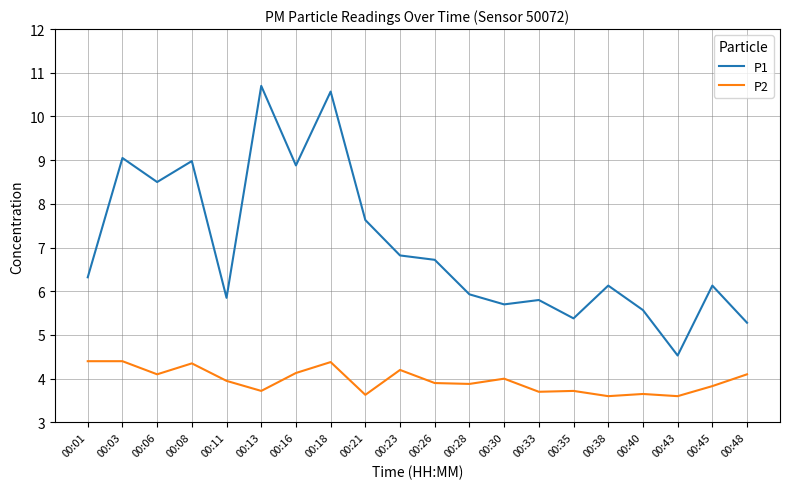

Rank the series by their maximum value, from lowest to highest.

P2, P1